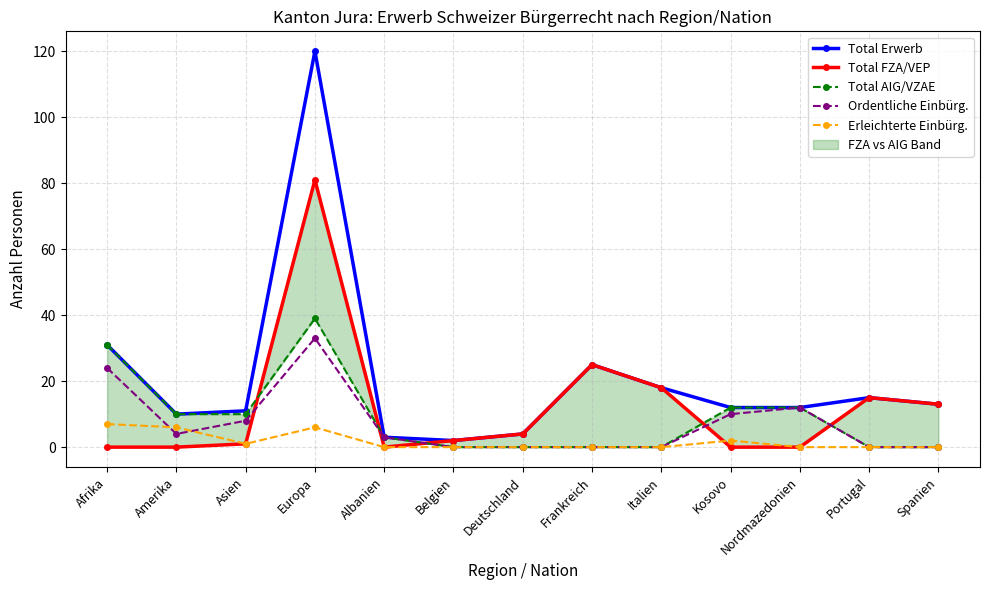

At which label does Total AIG/VZAE first exceed 3?

Afrika